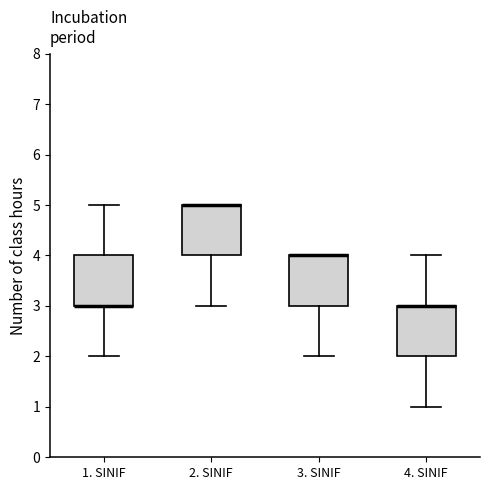

Where is the lower edge of the box for 1. SINIF on the y-axis? The values are not printed on the chart, so give them approximately, as read against the axis.

3